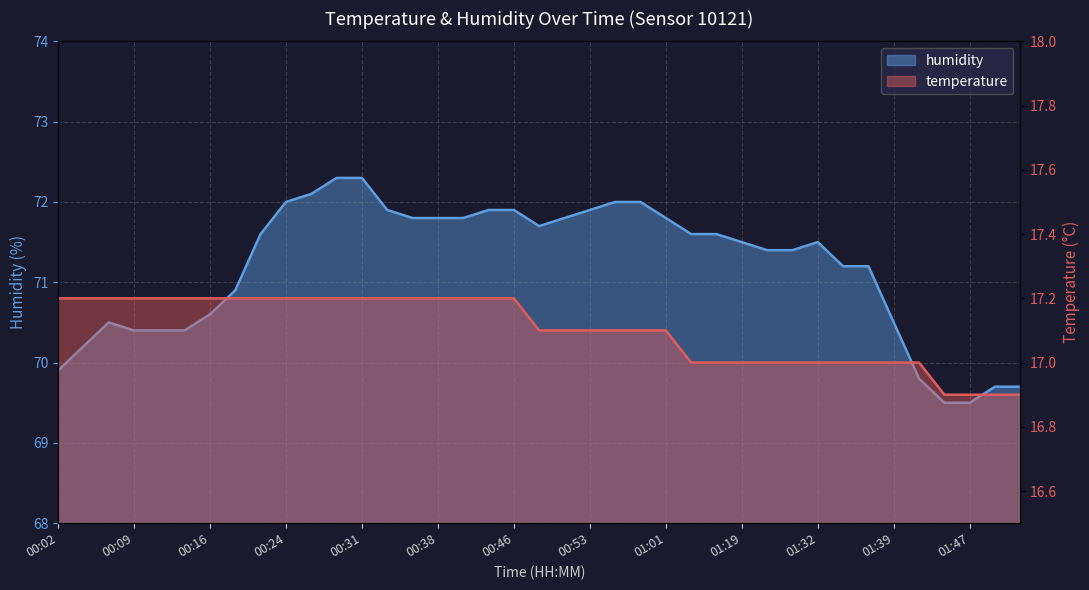

Which series has the widest spread of values?

humidity